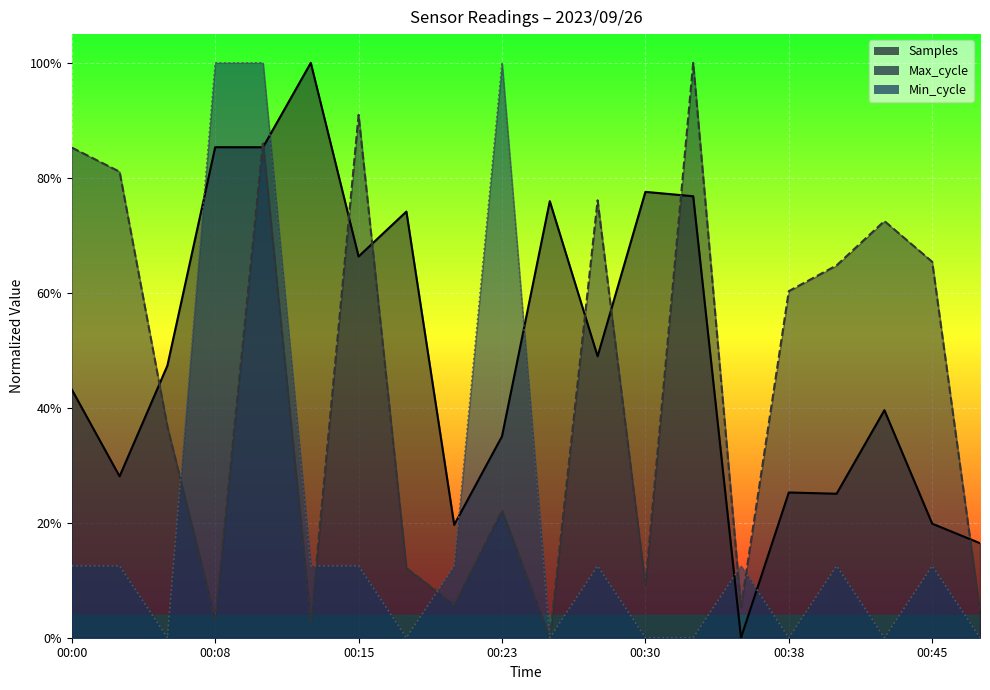

True or false: Max_cycle has more than 2 points higher than both neighbors.

True